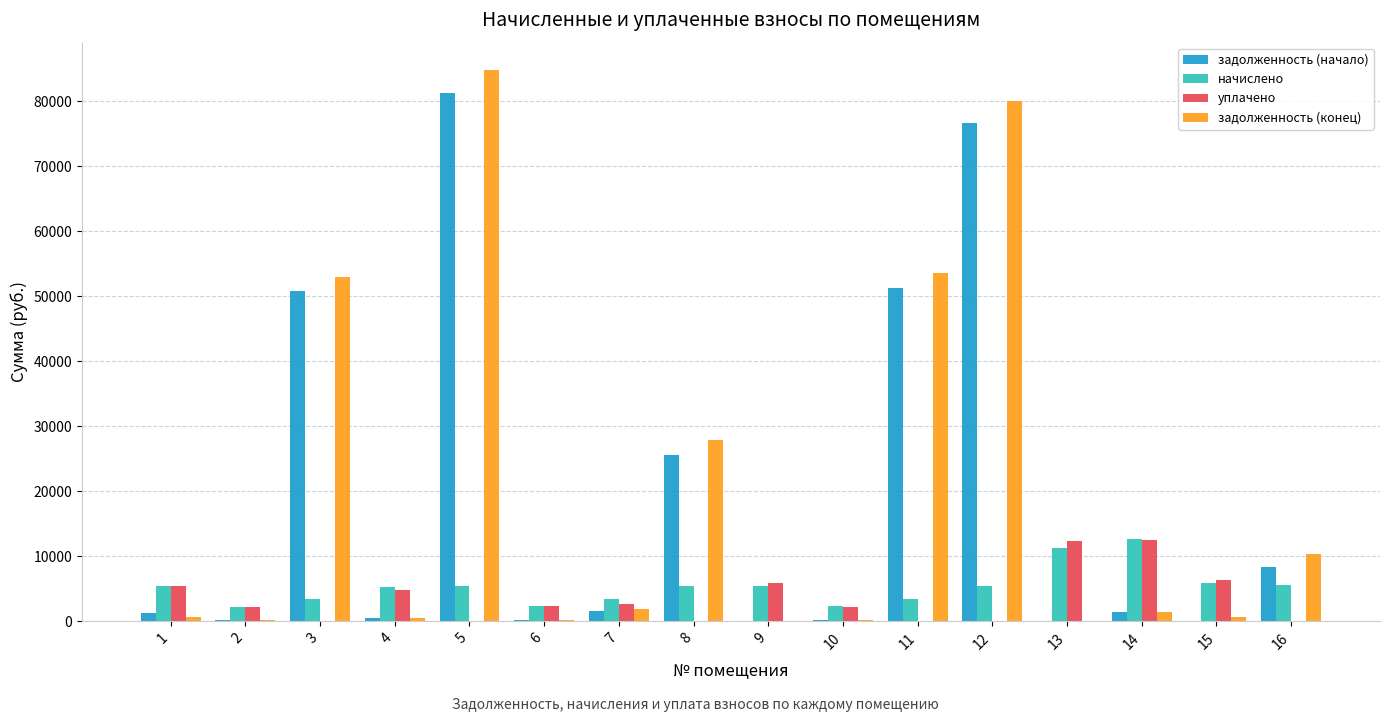

Between 5 and 7, which series saw the biggest shift?

задолженность (конец)